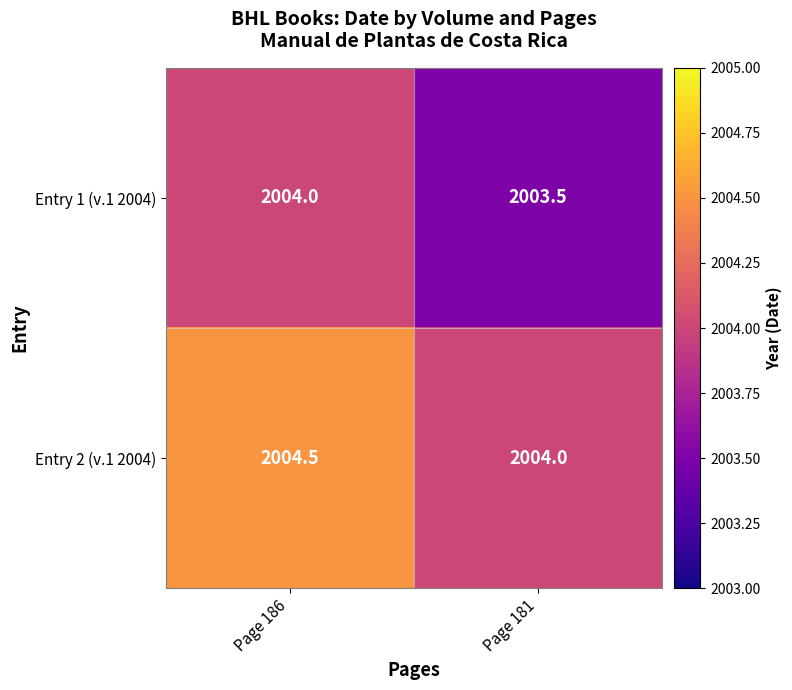

Where is Entry 1 (v.1 2004) nearest to the value 2003?

Page 181